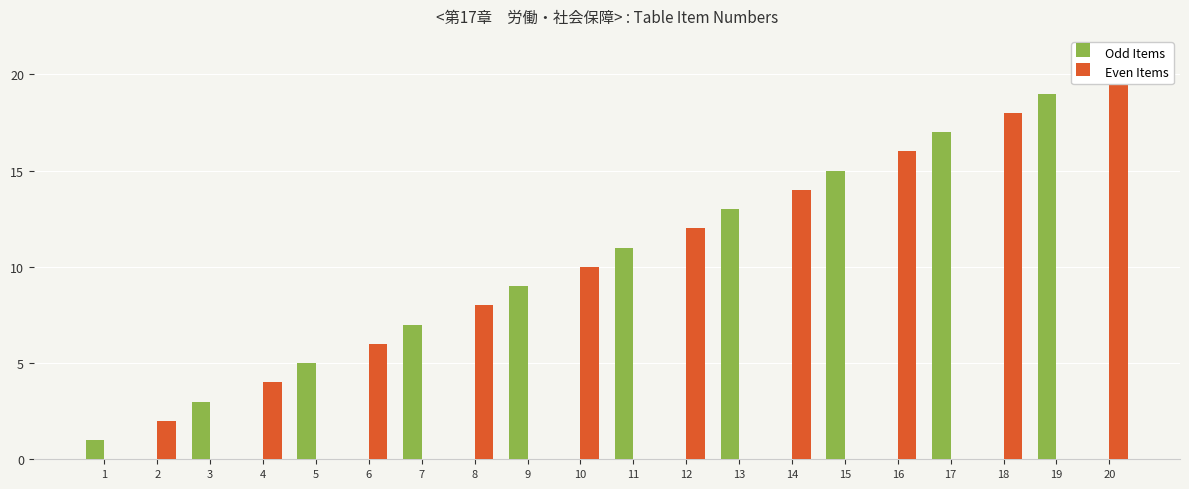

Is the value of Odd Items at 9 greater than the value of Even Items at 2?

Yes